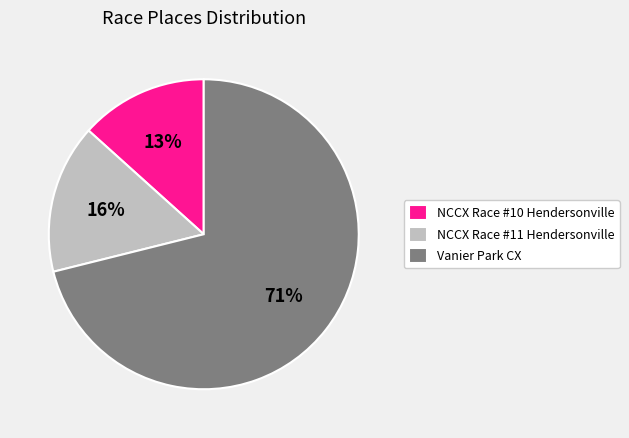

Is it true that NCCX Race #10 Hendersonville is 21% of the pie?

False